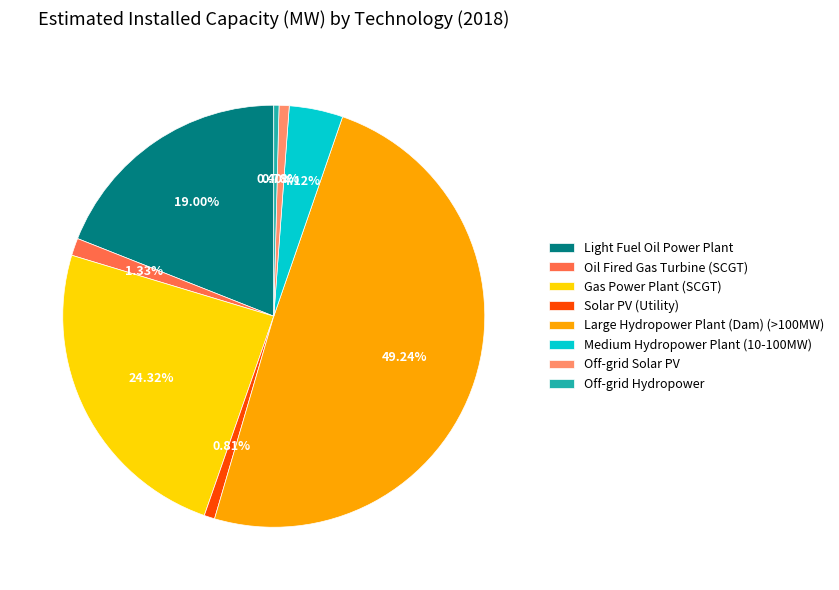

Count the number of slices in the pie.

8